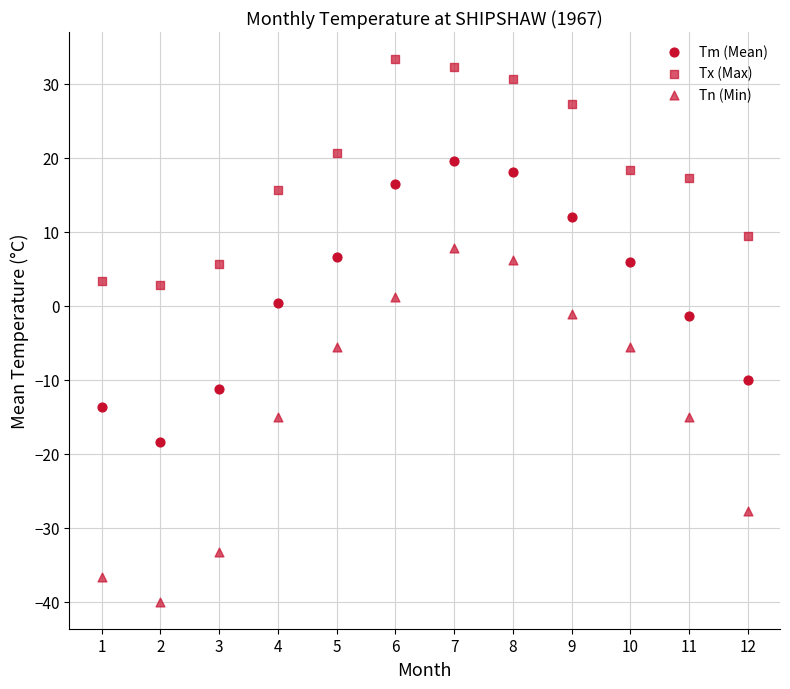

Count the number of points in this scatter plot.

36